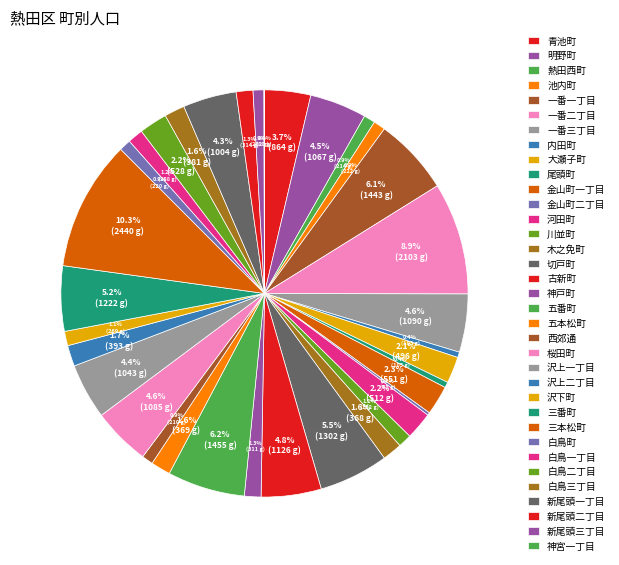

To the nearest percent, what percentage of the pie is 沢下町?

1%